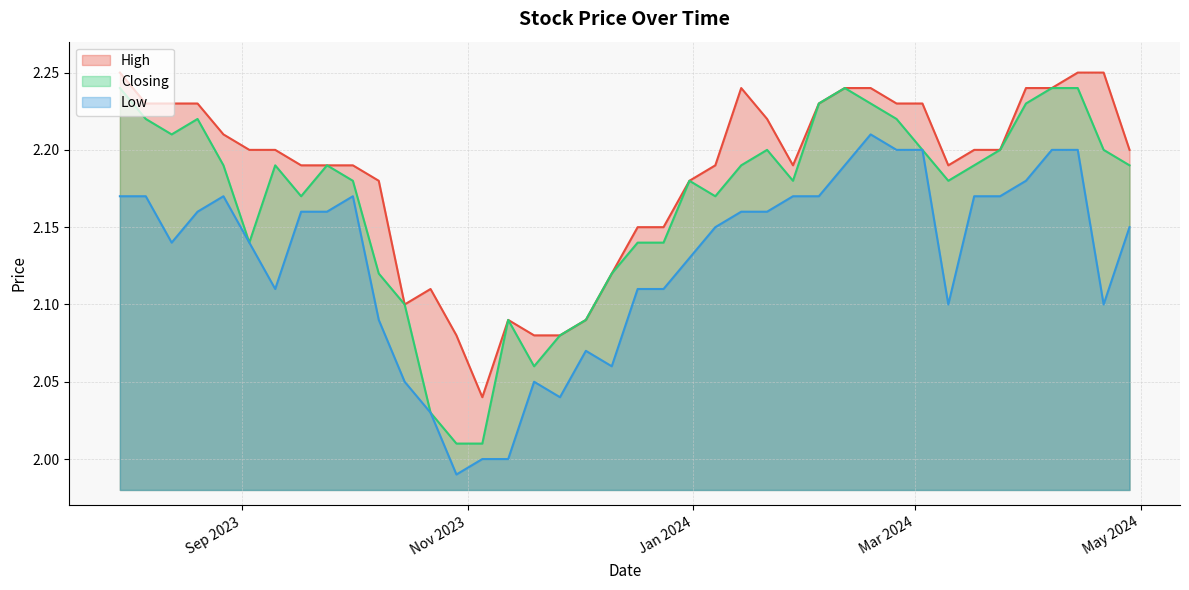

True or false: High and Low cross at least once.

False